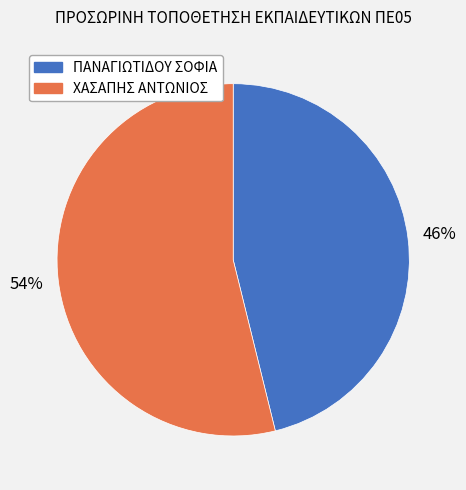

What is the largest slice in the pie chart?

ΧΑΣΑΠΗΣ ΑΝΤΩΝΙΟΣ